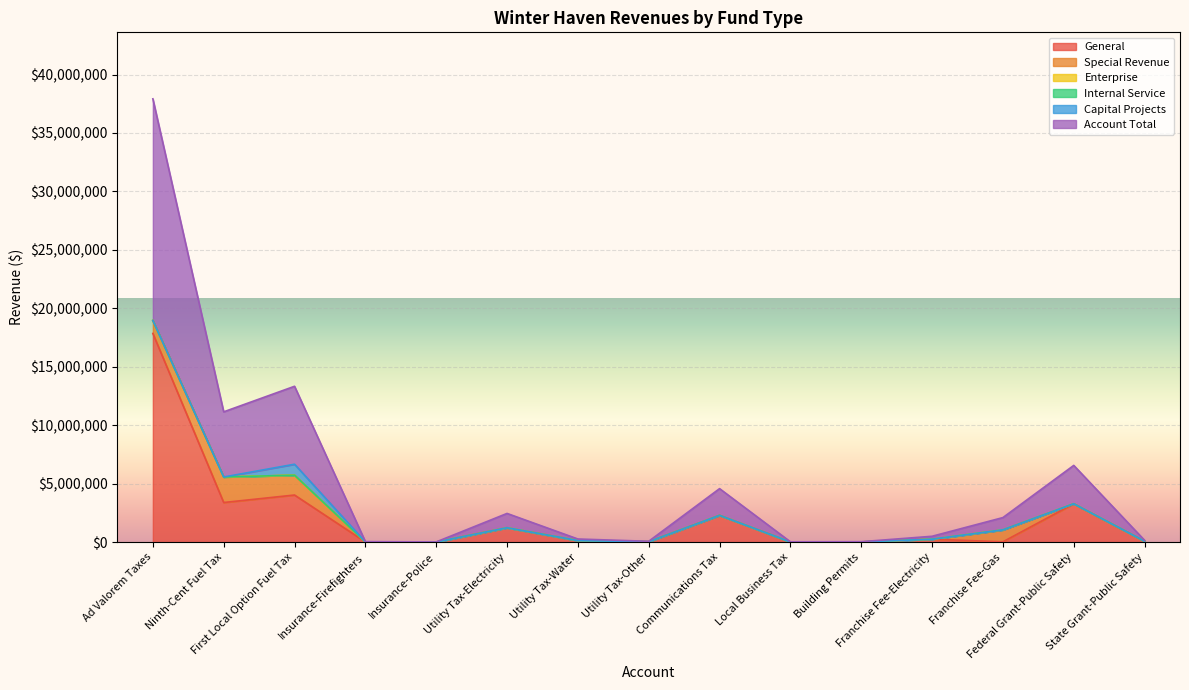

Reading right to left, transcribe all the data shown in this chart.

General: 78336	3283139	29874	251682	19993	14870	2289491	37104	134736	1228660	9917	22341	4031377	3391349	17853507
Special Revenue: 0	0	1021482	0	0	0	0	0	0	0	0	0	1698103	2182342	1106616
Enterprise: 0	0	0	0	0	0	0	0	0	0	0	0	0	0	0
Internal Service: 0	0	0	0	0	0	0	0	0	0	0	0	0	0	0
Capital Projects: 0	0	0	0	0	0	0	0	0	0	0	0	937294	0	0
Account Total: 78336	3283139	1051356	251682	19993	14870	2289491	37104	134736	1228660	9917	22341	6666774	5573691	18960123